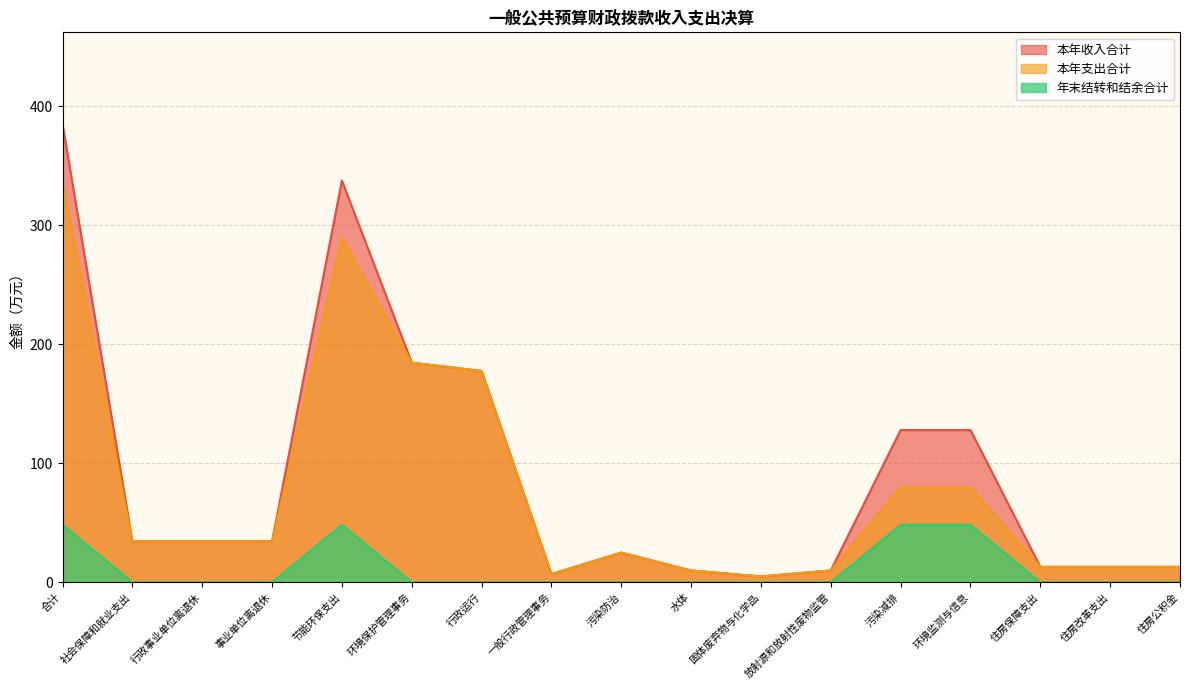

What is the difference between the second highest and second lowest values in the 本年收入合计 series?

330.6